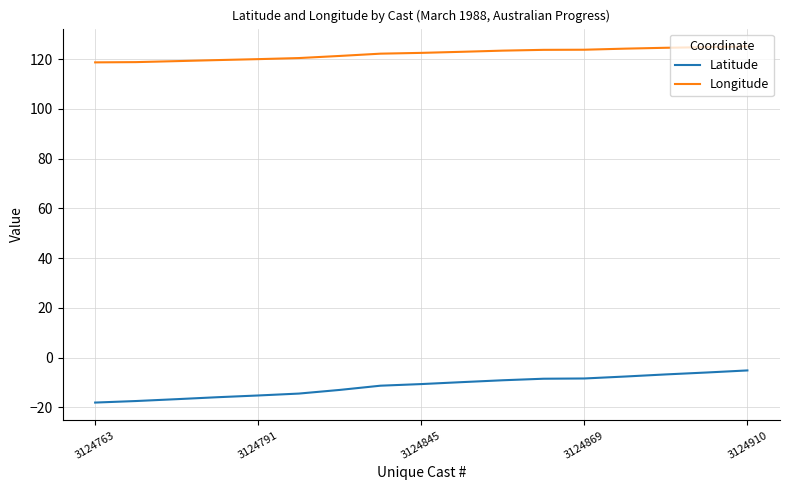

True or false: Longitude and Latitude cross at least once.

False